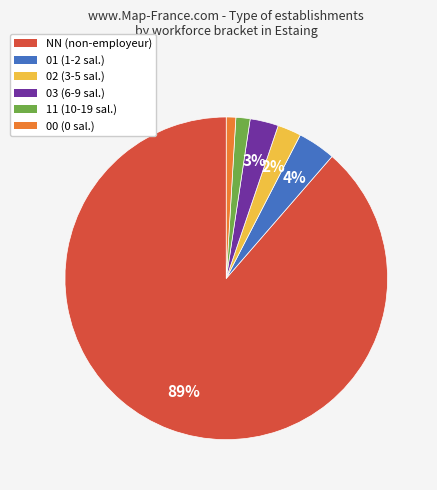

True or false: 00 accounts for 1% of the total.

True